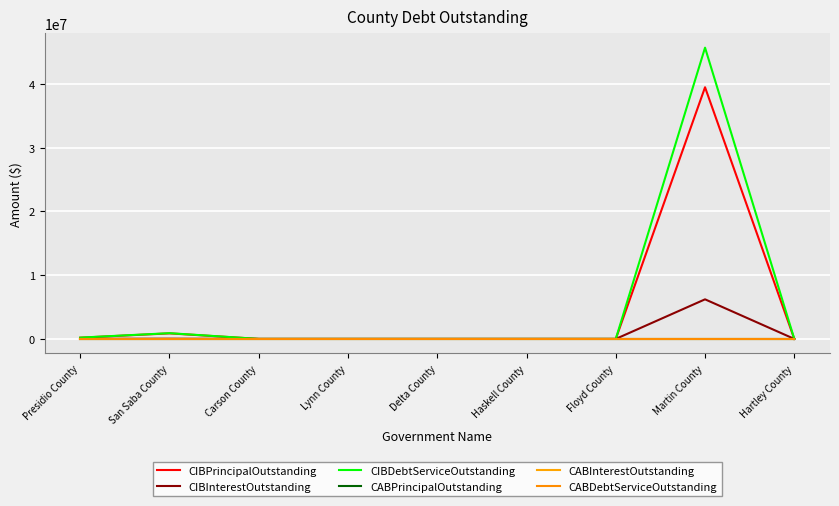

Rank the series at Hartley County from lowest to highest value.

CIBPrincipalOutstanding, CIBInterestOutstanding, CIBDebtServiceOutstanding, CABPrincipalOutstanding, CABInterestOutstanding, CABDebtServiceOutstanding